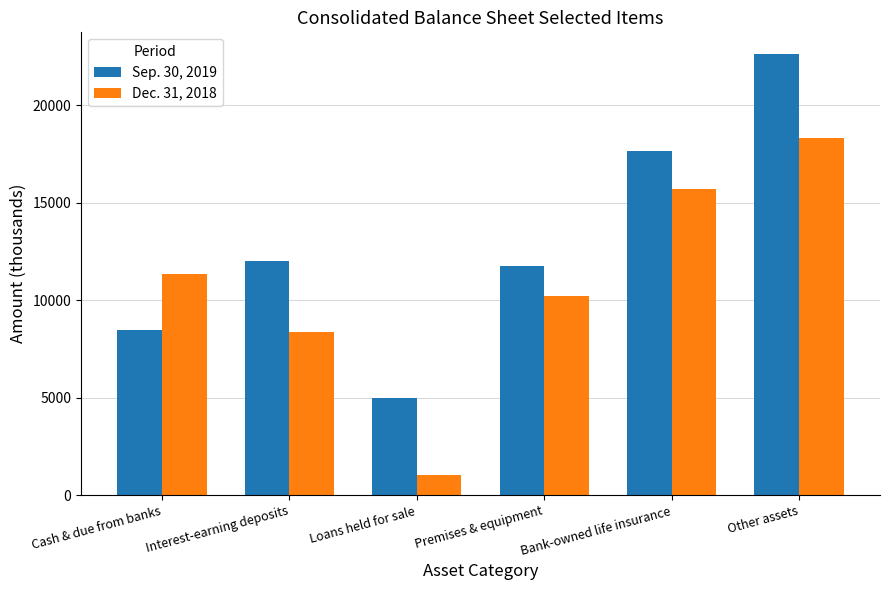

Reading left to right, list all the values displayed in this chart.

Sep. 30, 2019: 8483	12025	4988	11752	17672	22616
Dec. 31, 2018: 11333	8359	1040	10202	15711	18323